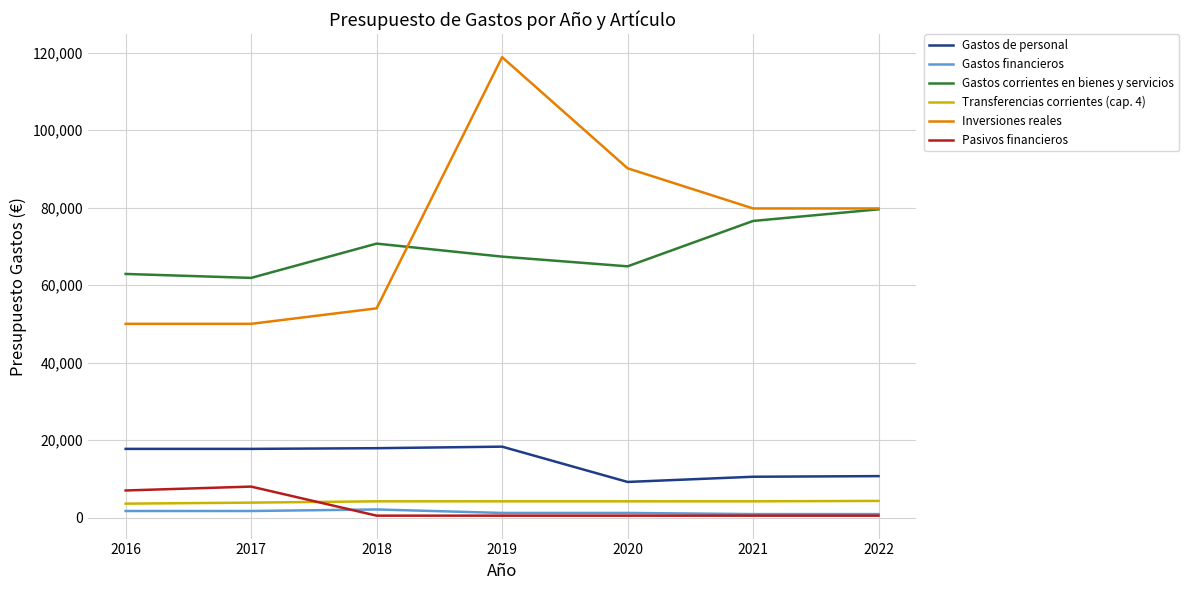

The value of Gastos de personal at 2020 is 9200.0. True or false?

True